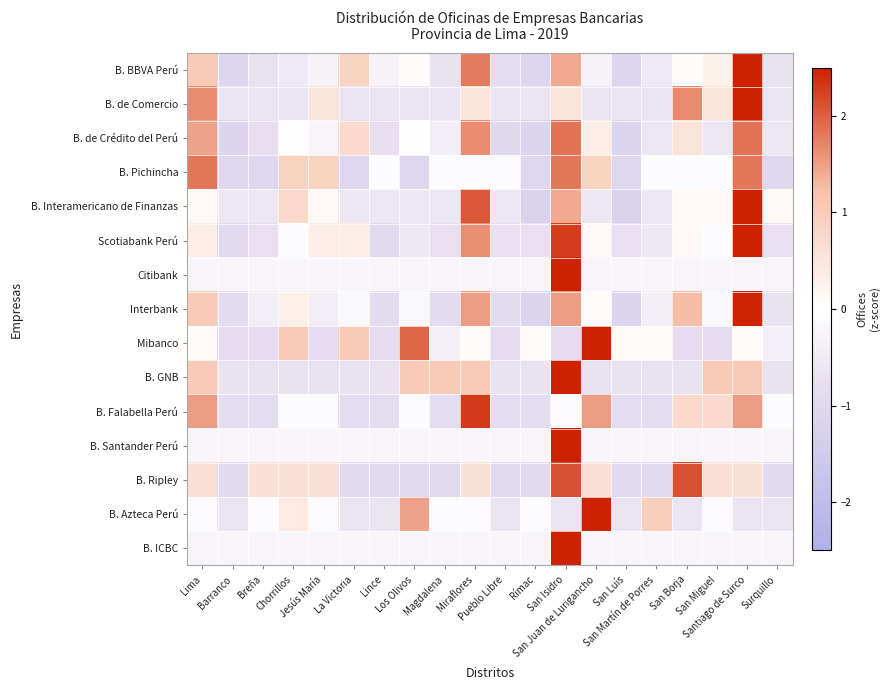

What is the difference between the highest and lowest values at Pueblo Libre?

0.9